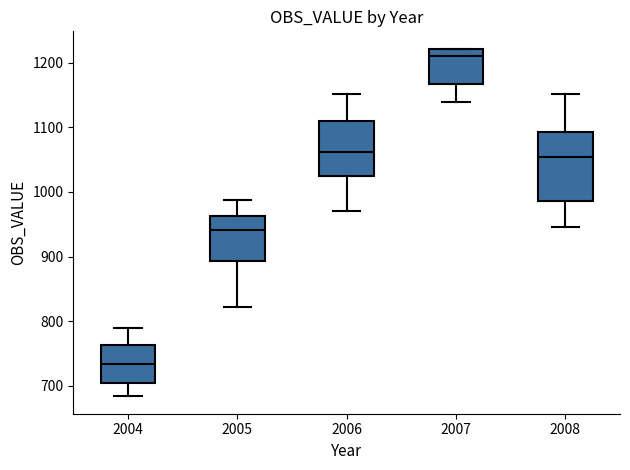

Reading left to right, read every box against the y-axis: the position of its median line, the range the box covers, and the ends of its whiskers. The values are not printed on the chart, so give them approximately, as read against the axis.

2004: median 730, box 710 to 760, whiskers 680 to 790
2005: median 940, box 890 to 960, whiskers 820 to 990
2006: median 1060, box 1020 to 1110, whiskers 970 to 1150
2007: median 1210, box 1170 to 1220, whiskers 1140 to 1220
2008: median 1050, box 990 to 1090, whiskers 950 to 1150